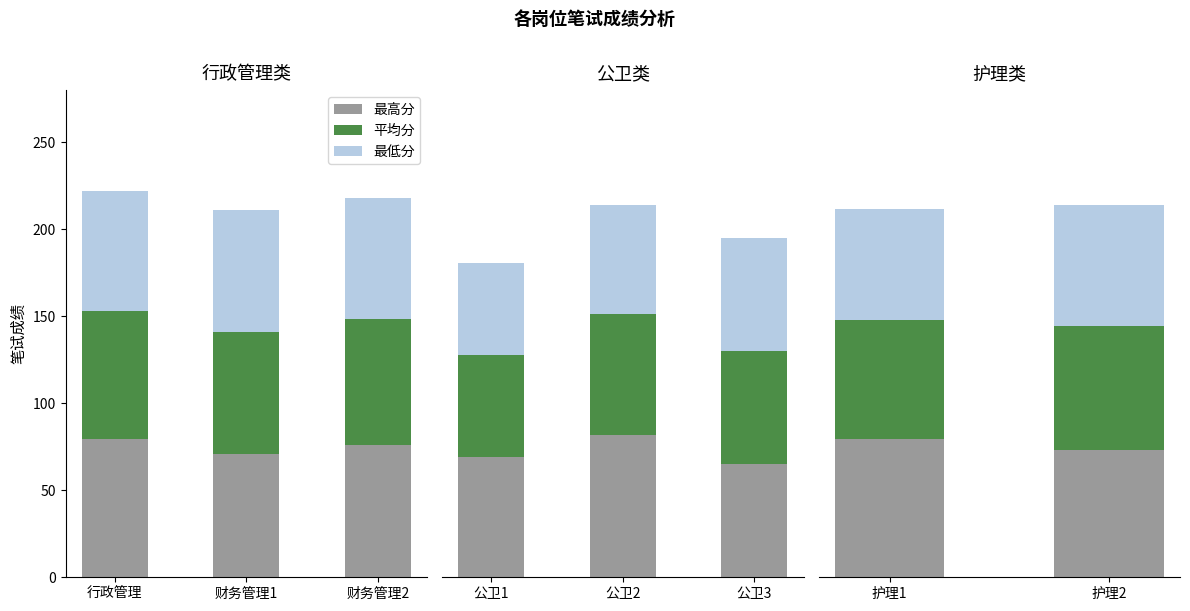

What is the value of the 最低分 bar at the 2nd from the left?

69.9